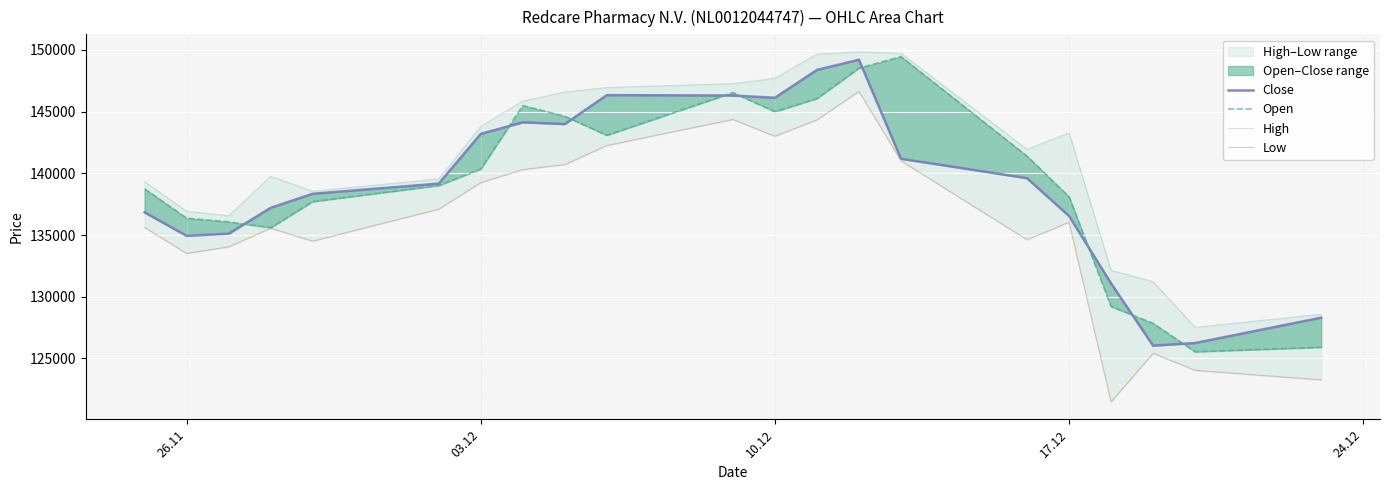

True or false: Low has more than 0 interior local peaks.

True